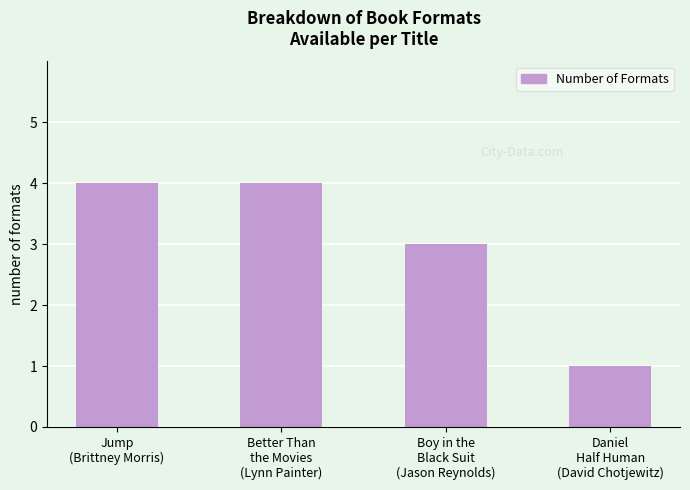

How many data points are less than 4?

2